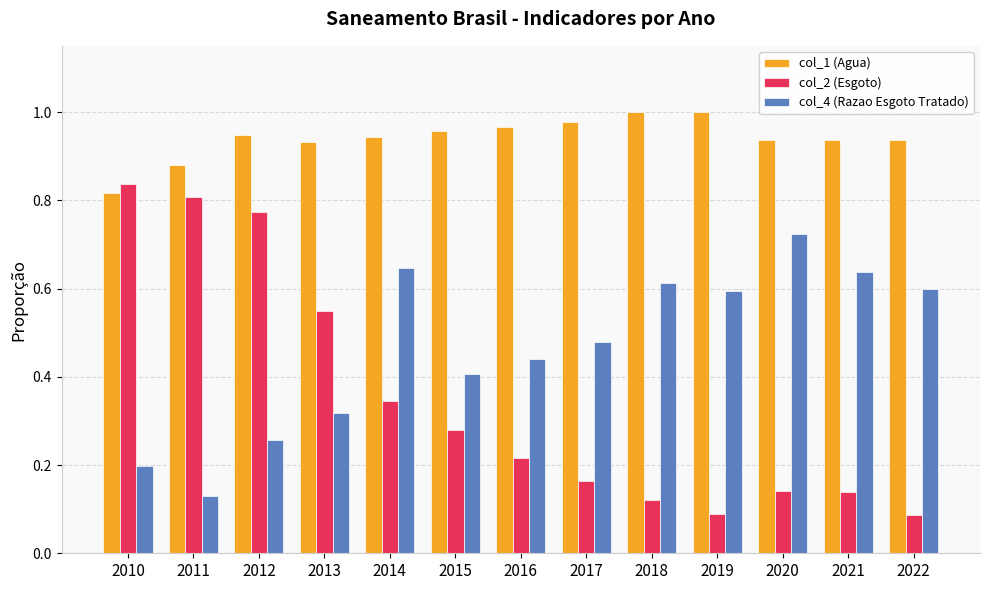

Rank the series by their maximum value, from lowest to highest.

col_4 (Razao Esgoto Tratado), col_2 (Esgoto), col_1 (Agua)